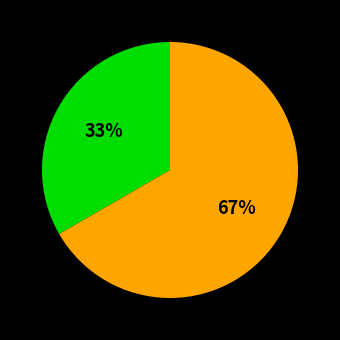

To the nearest percent, what is the average slice percentage?

50%